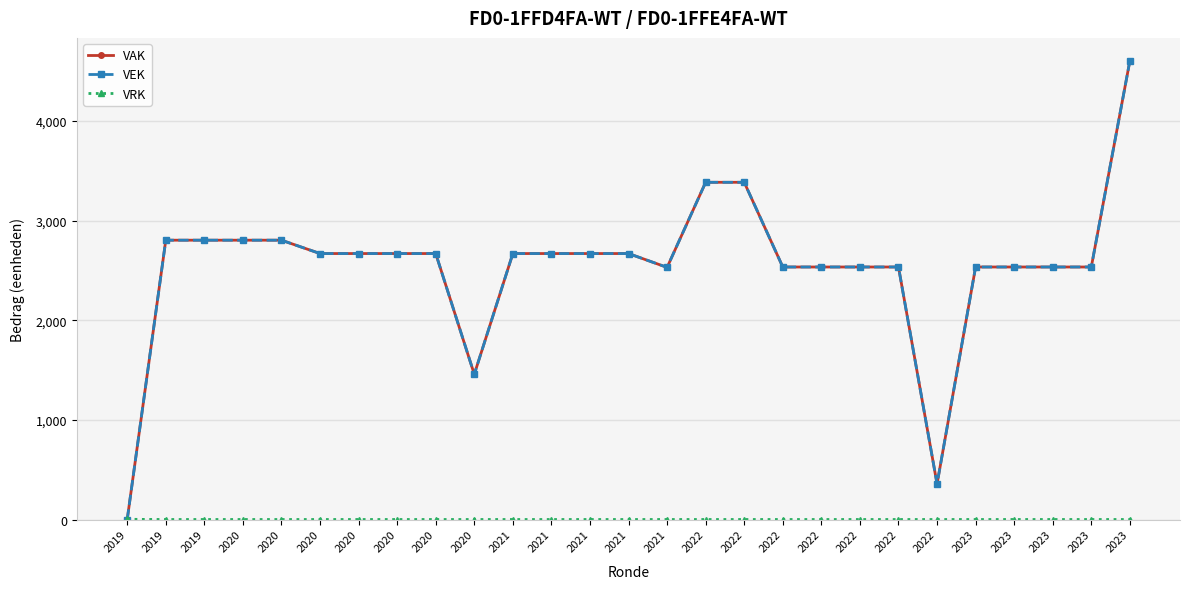

What is the value of the VAK point at the 23rd from the left?

2534